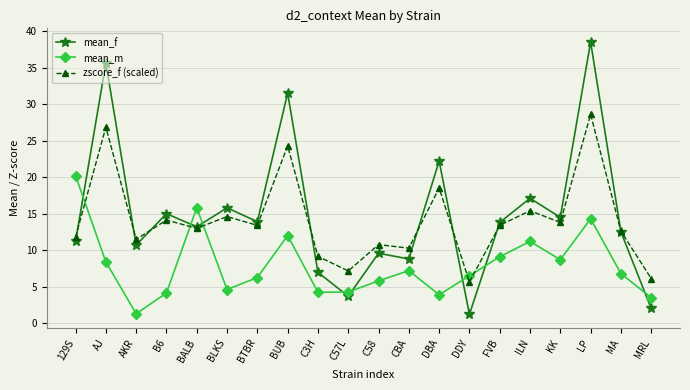

At BUB, list the series in order from smallest to largest.

mean_m, zscore_f (scaled), mean_f